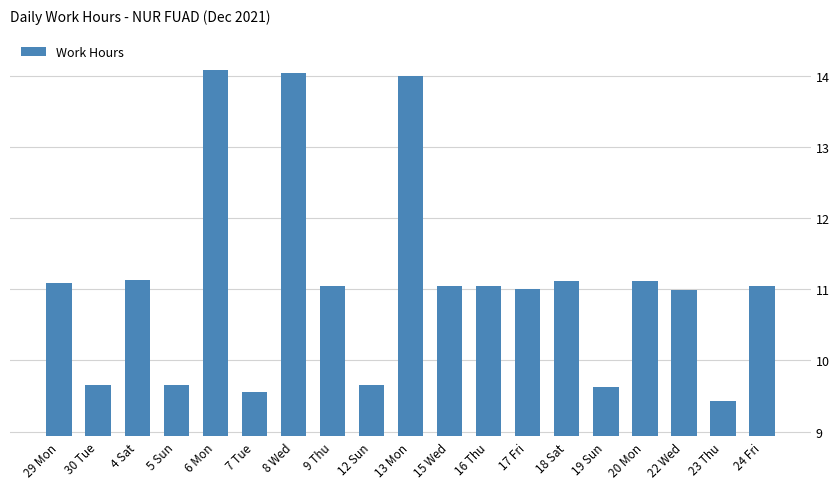

What is the sum of all values?

210.3